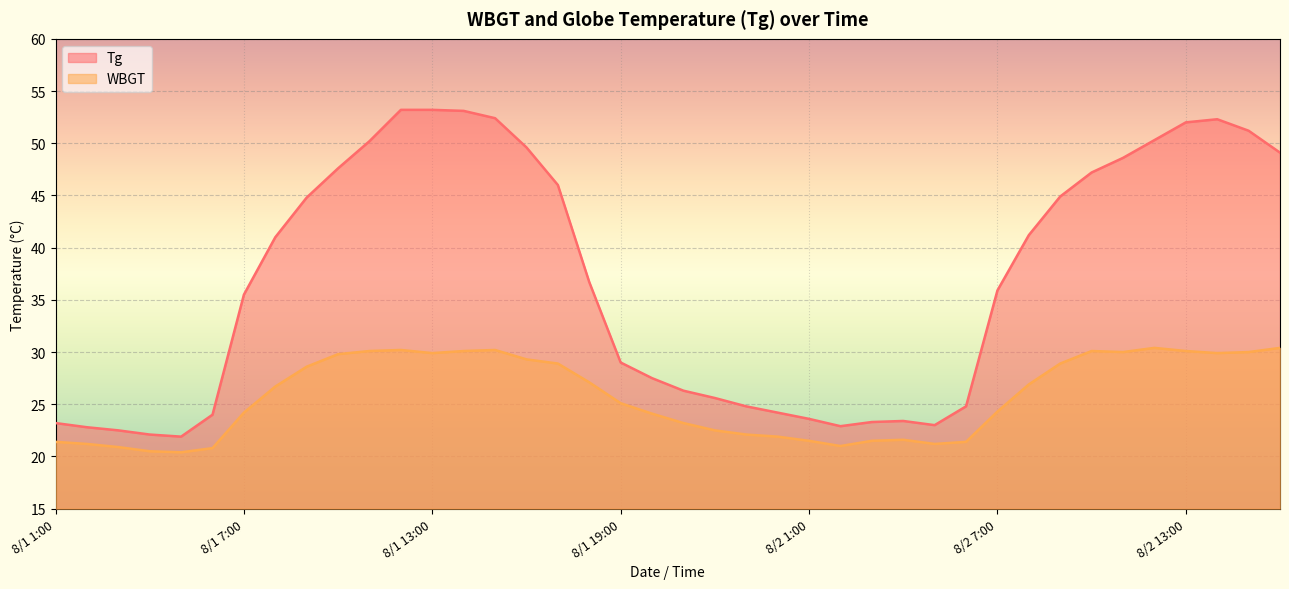

What is the total value across all series at 8/1 9:00?

73.4